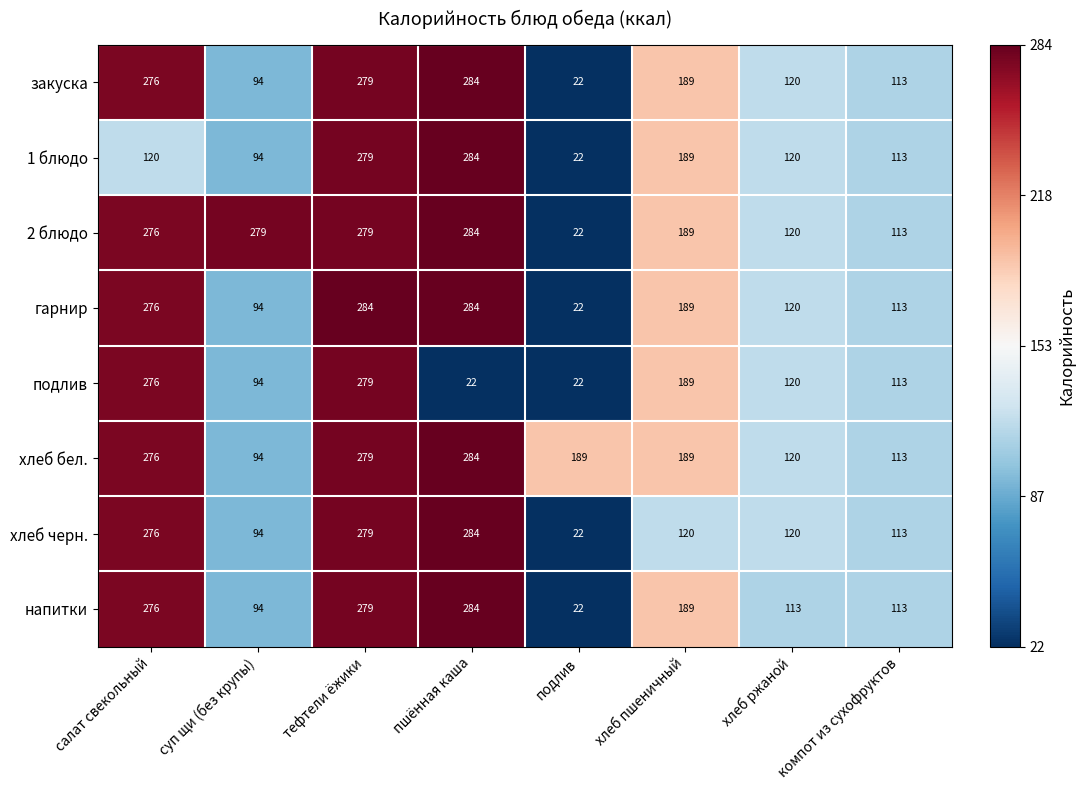

Which category has the lowest value in the хлеб черн. series?

подлив